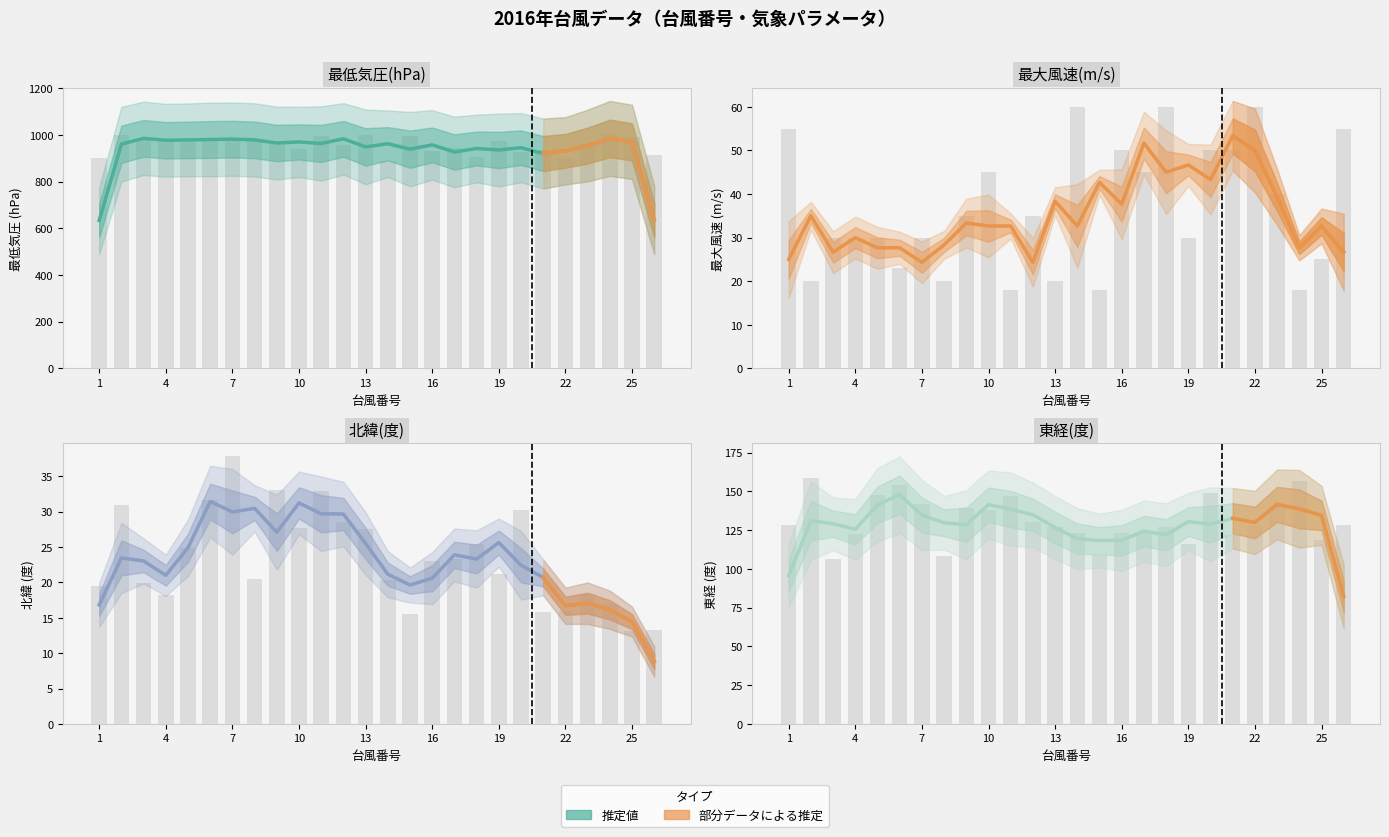

What is the lowest value of the 北緯(度) series?

13.2